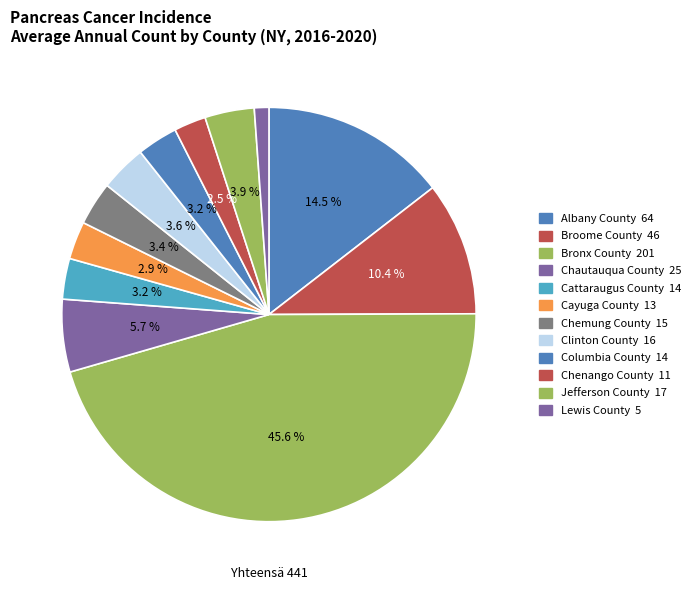

Is there a majority slice in this chart?

No